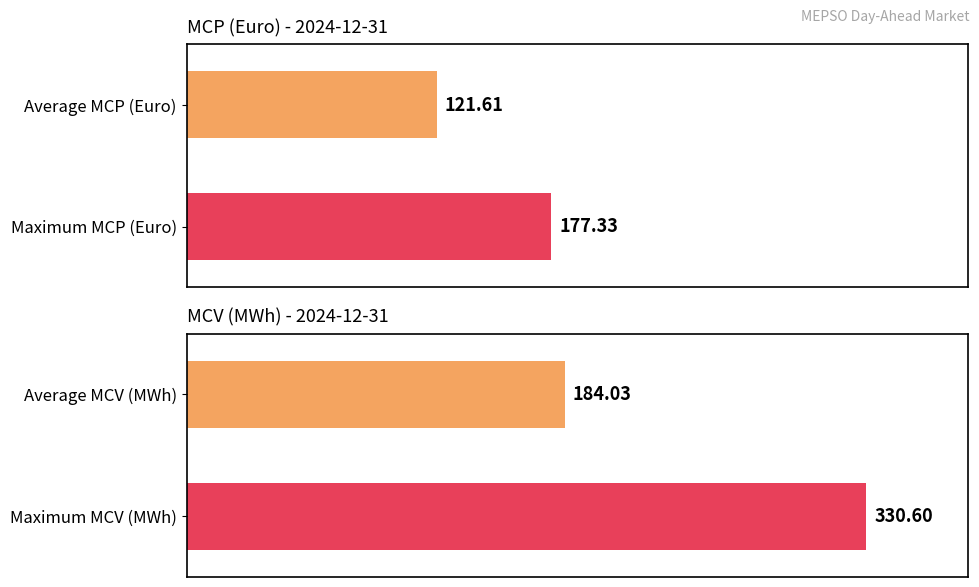

What are all the series names shown in the legend?

MCP (Euro), MCV (MWh)